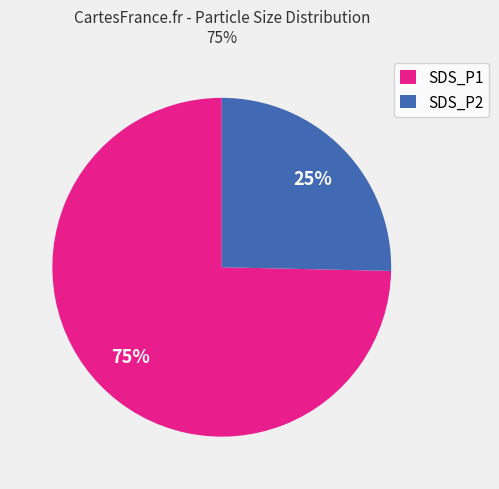

Which has a higher value, SDS_P2 or SDS_P1?

SDS_P1